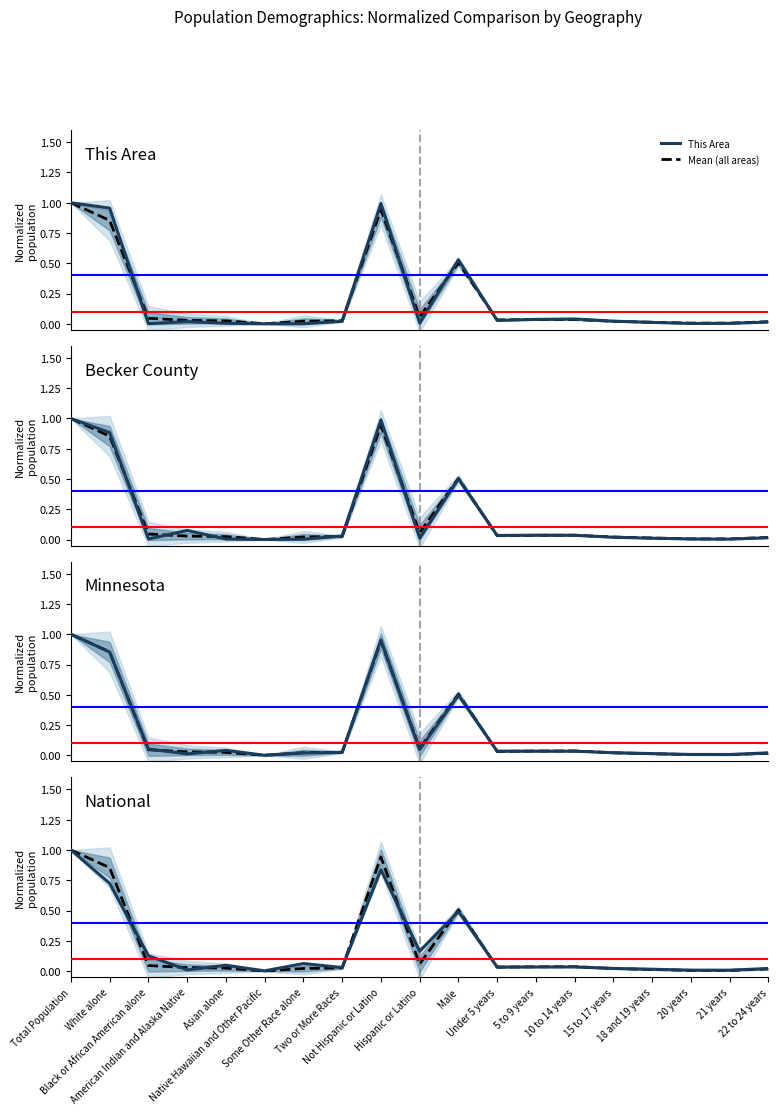

Which series has the widest spread of values?

This Area